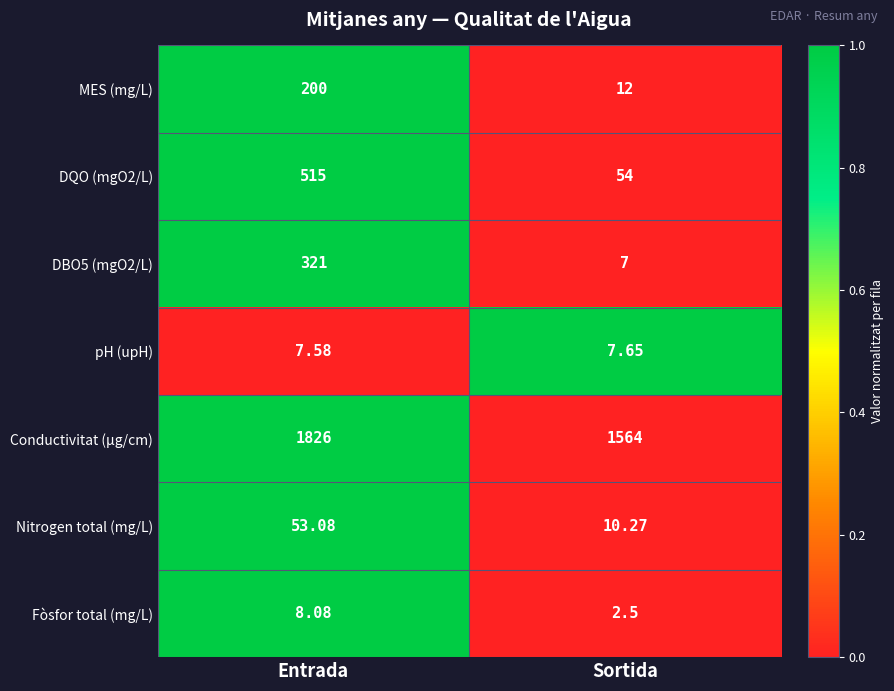

Which series has the largest total across all categories?

Conductivitat (µg/cm)